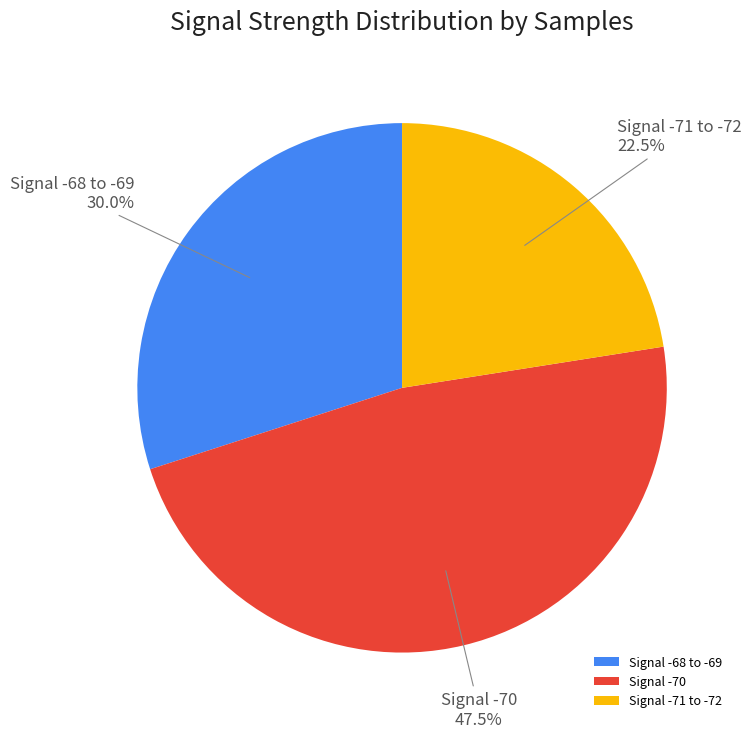

Rank the categories by value from lowest to highest.

Signal -71 to -72, Signal -68 to -69, Signal -70